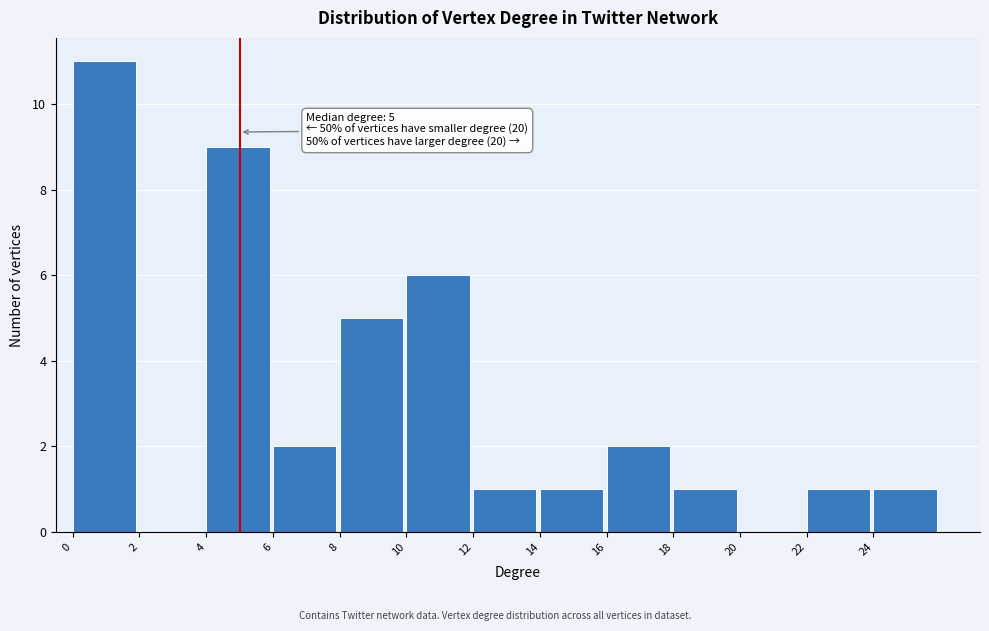

Over which range of the x-axis is the bar tallest?

0 to 2